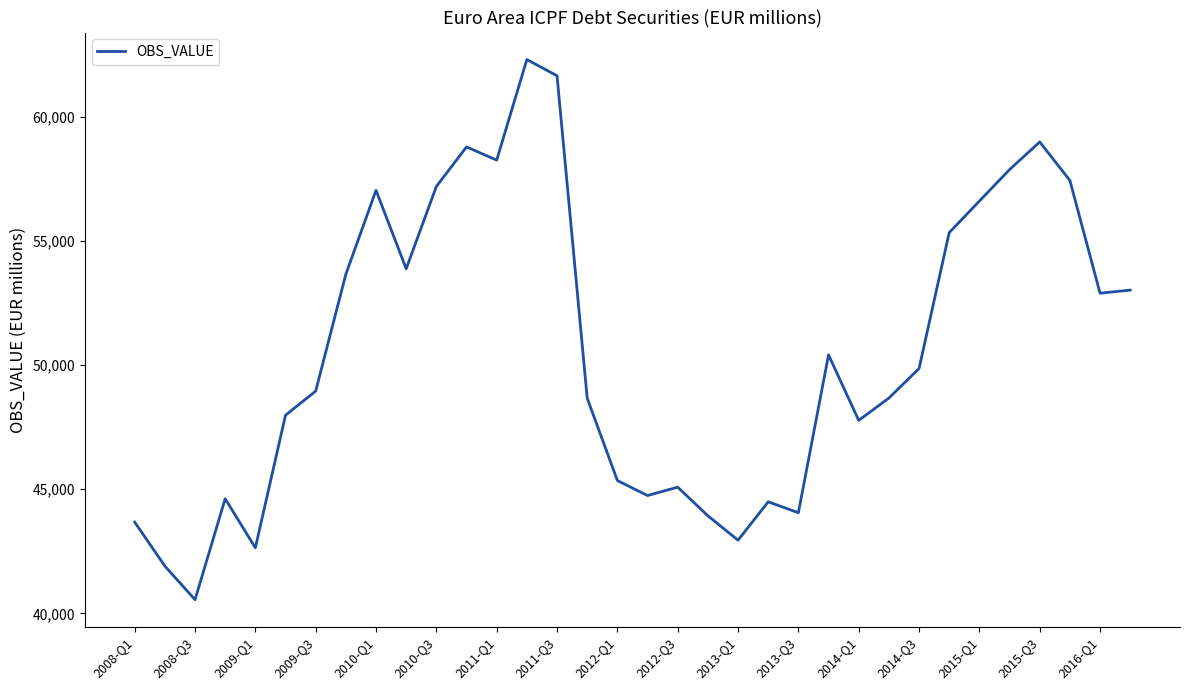

What is the maximum value shown in the chart?

62299.6